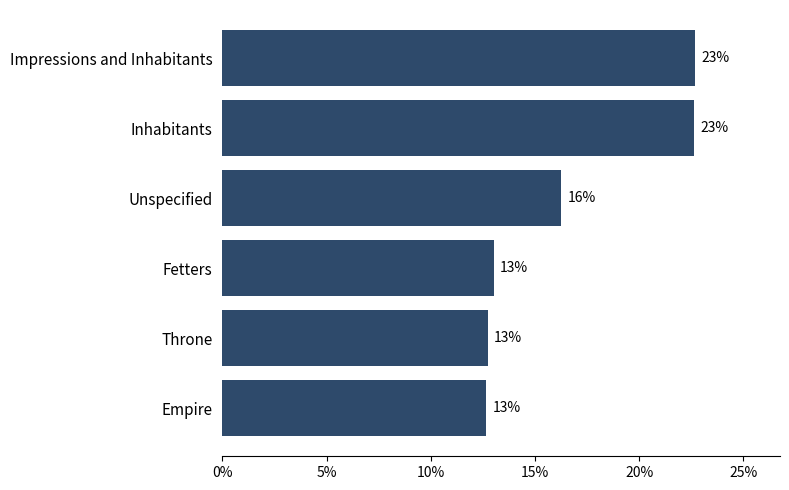

Does the chart contain stacked bars?

No